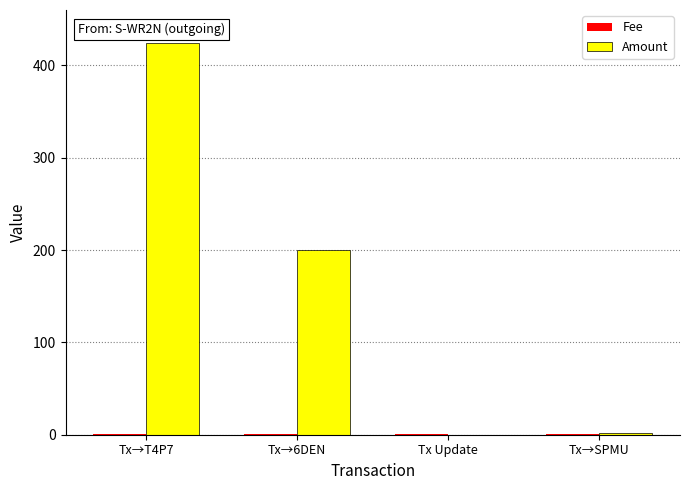

Which series changed the most between Tx→6DEN and Tx→SPMU?

Amount